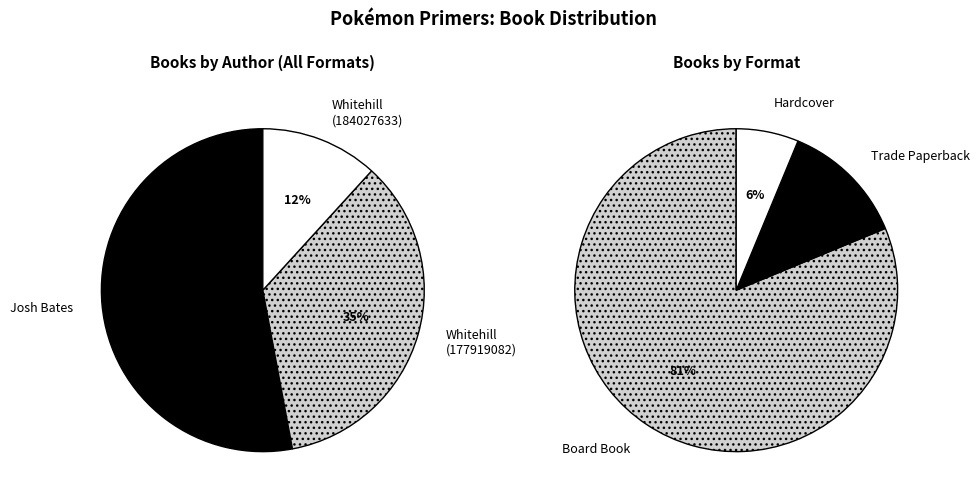

Between Josh Bates (201754159) and Simcha Whitehill (177919082), which is larger?

Josh Bates (201754159)